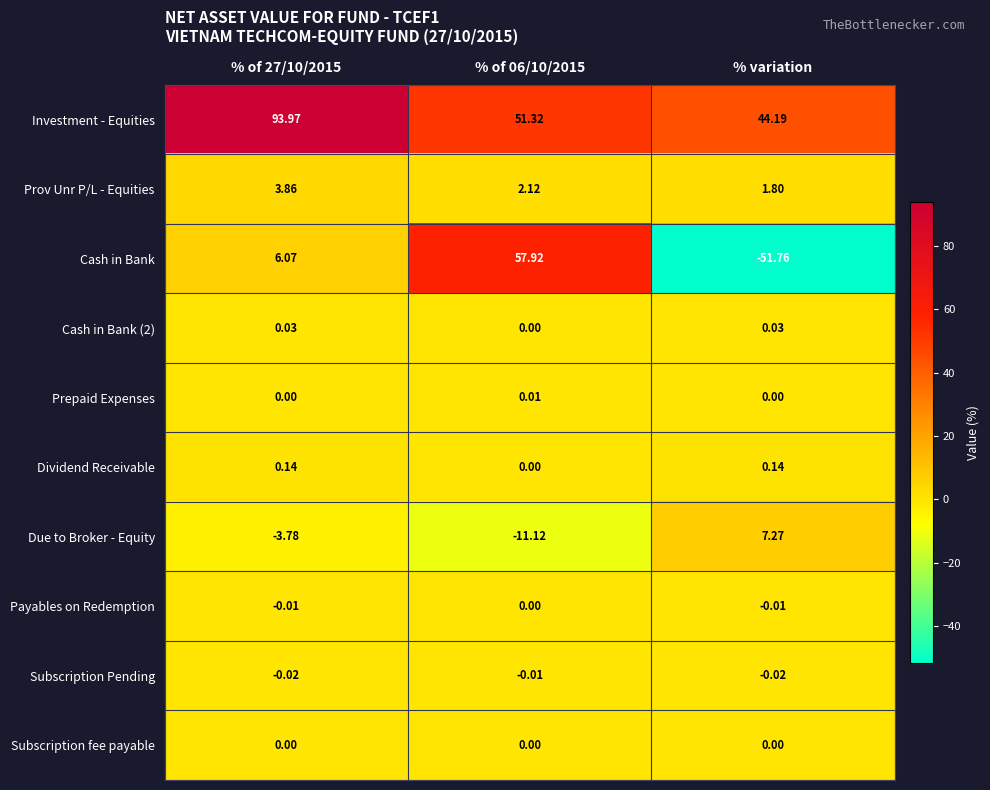

Which series has the largest total across all categories?

Investment - Equities